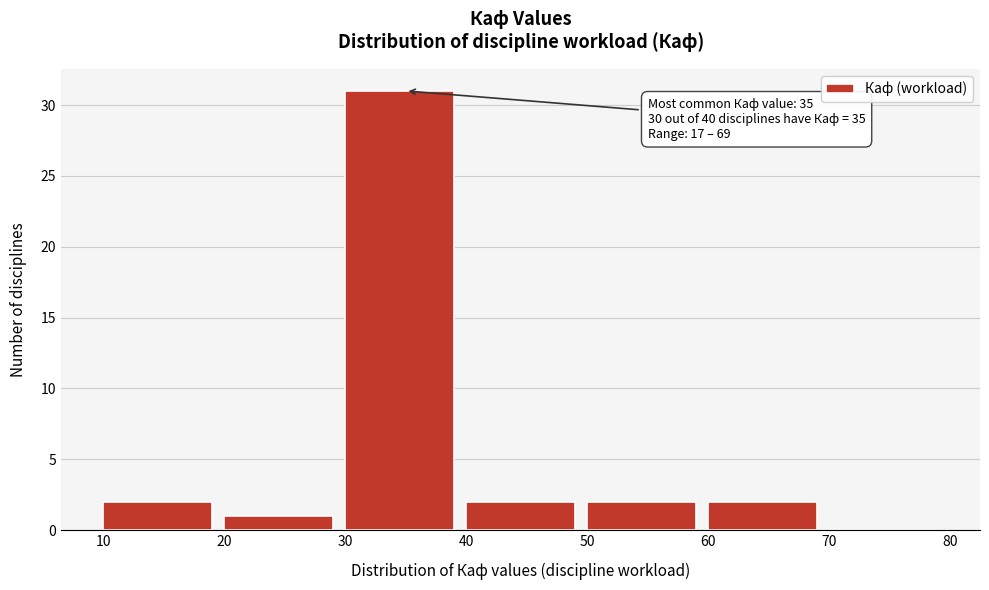

Which range on the x-axis has the tallest bar?

30 to 40